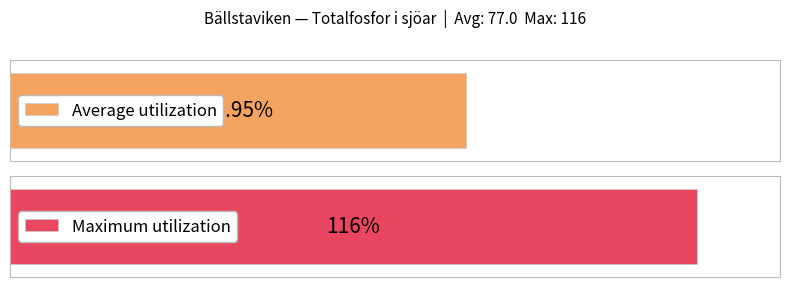

What is the greatest value displayed?

116